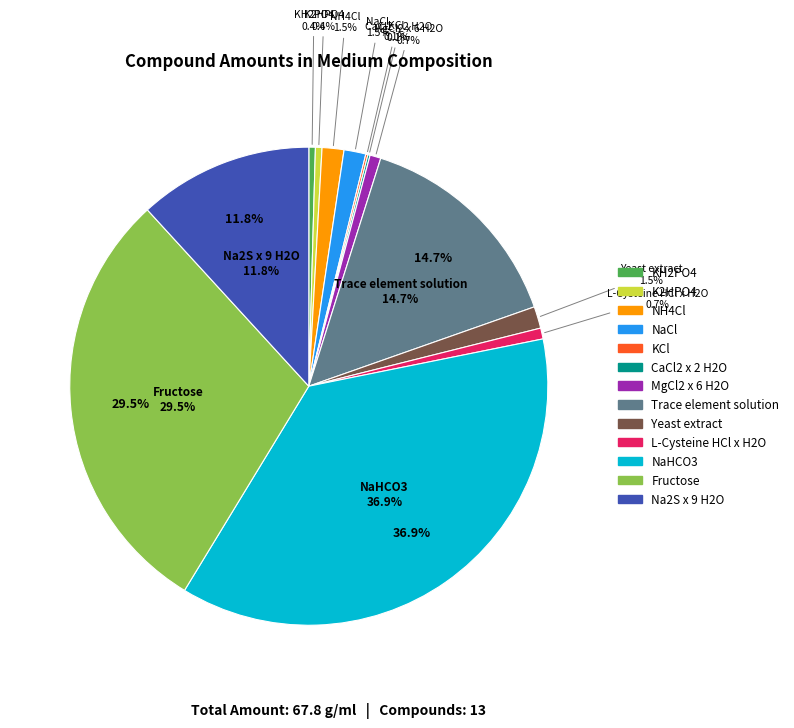

What portion of the pie excludes KH2PO4?

99.6%